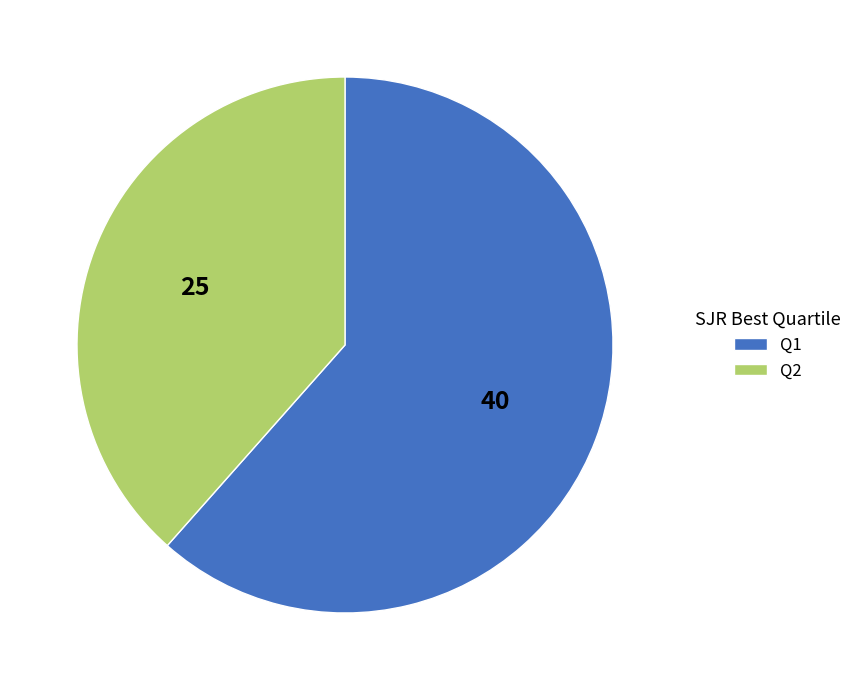

True or false: Q2 accounts for 29% of the total.

False